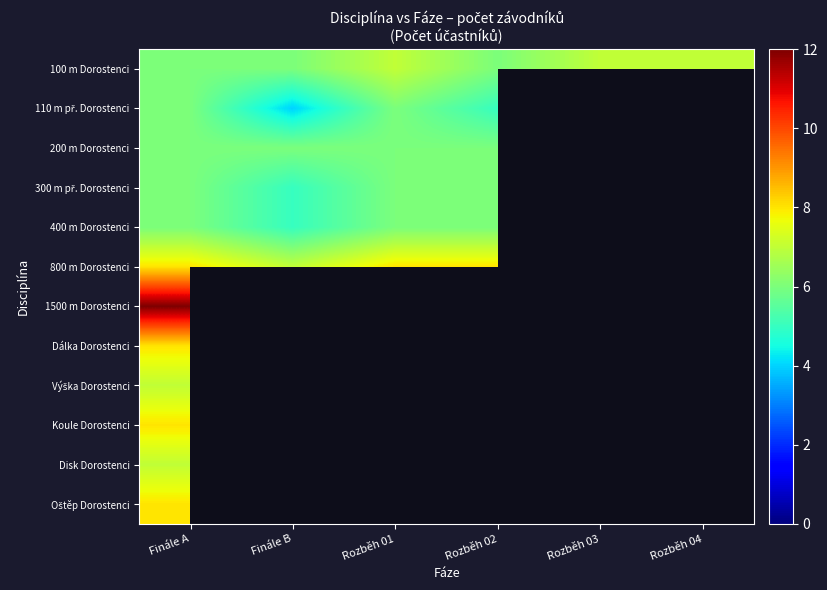

Rank the categories by 100 m Dorostenci value from highest to lowest.

Rozběh 01, Rozběh 03, Rozběh 04, Finále A, Finále B, Rozběh 02